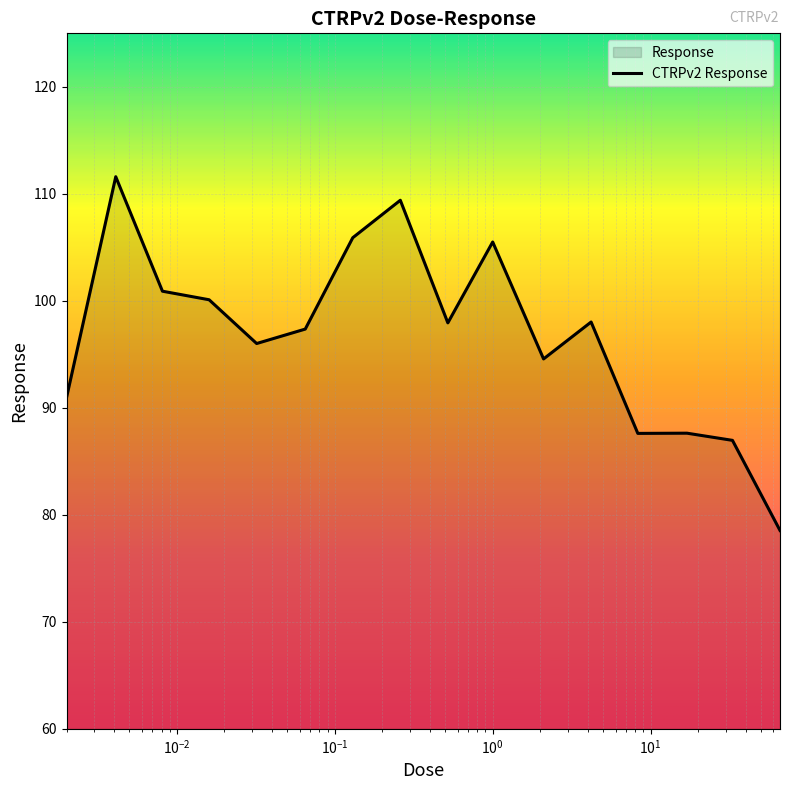

What is the maximum value shown in the chart?

111.6